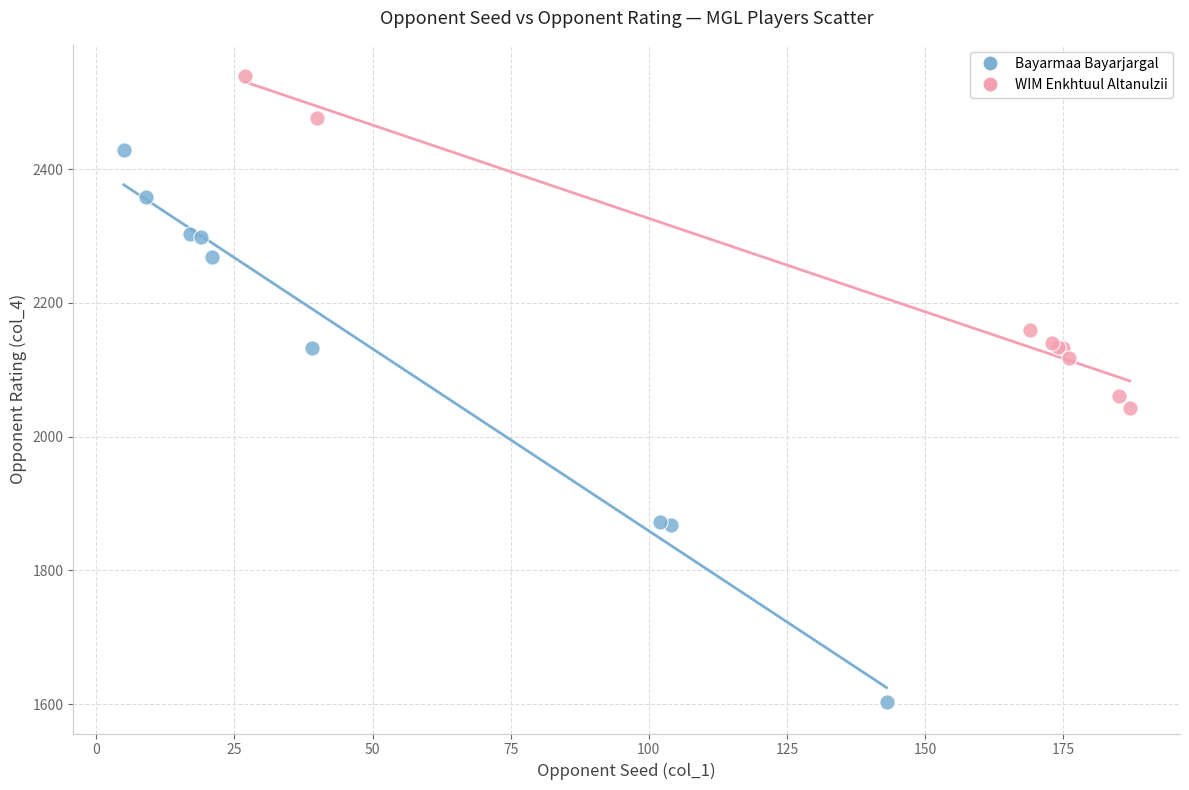

Which series has the largest Y range (max minus min)?

Bayarmaa Bayarjargal